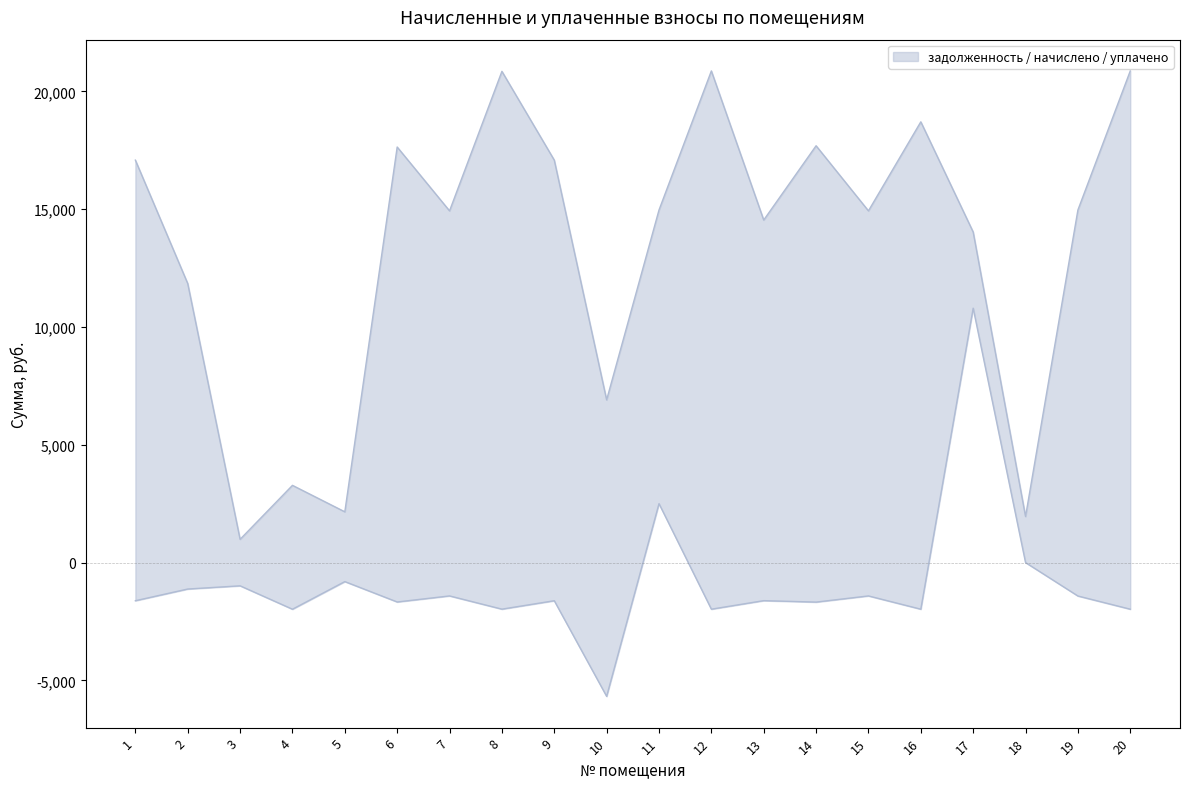

Where is начислено nearest to the value 3332?

4